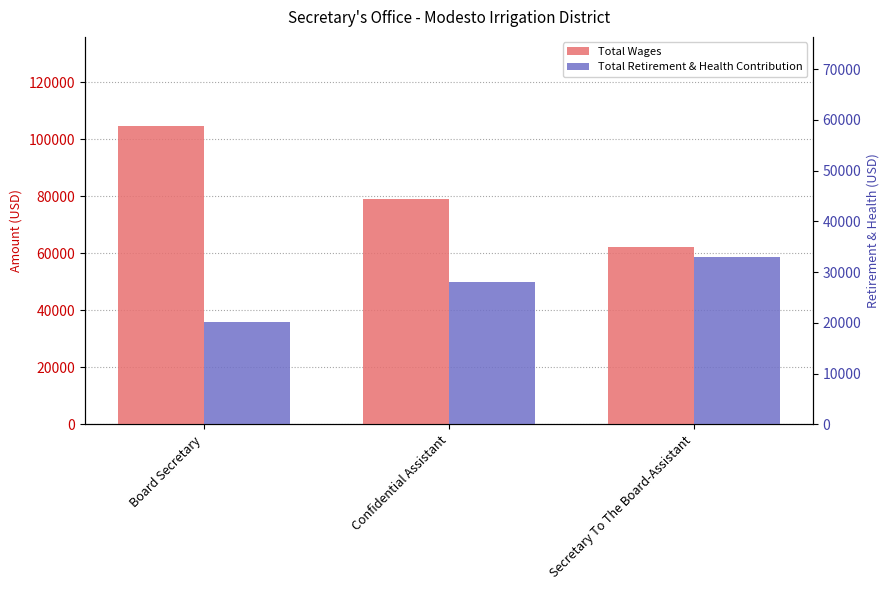

Reading right to left, list all the values displayed in this chart.

Total Wages: 62133	78998	104498
Total Retirement & Health Contribution: 58729	50095	35793